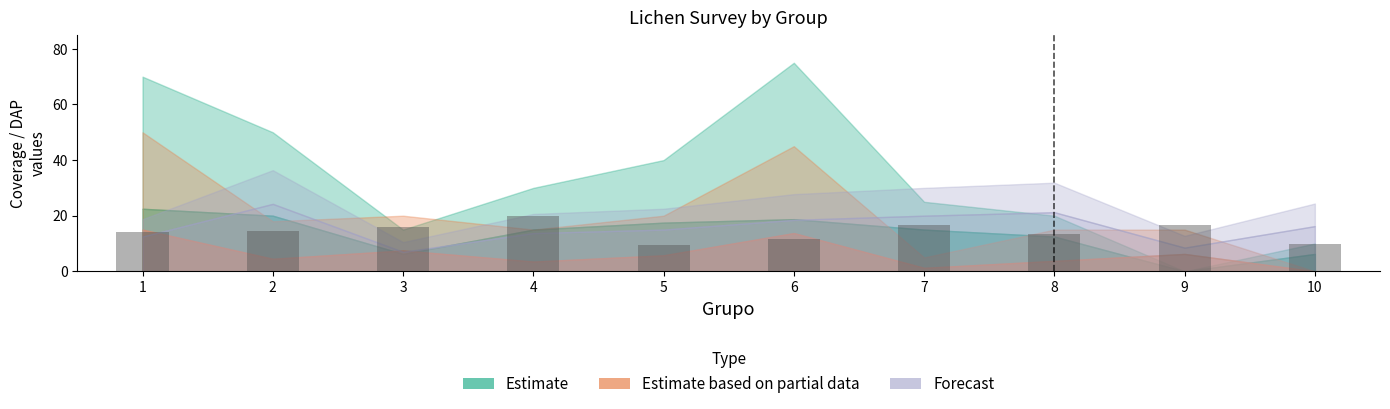

What is the smallest value displayed?

9.5